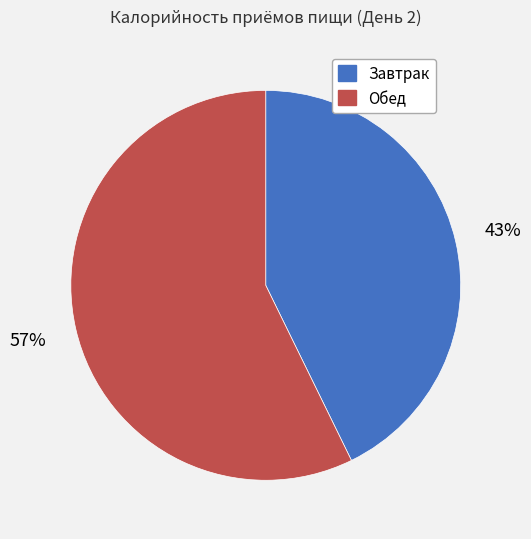

Which category accounts for the majority?

Обед